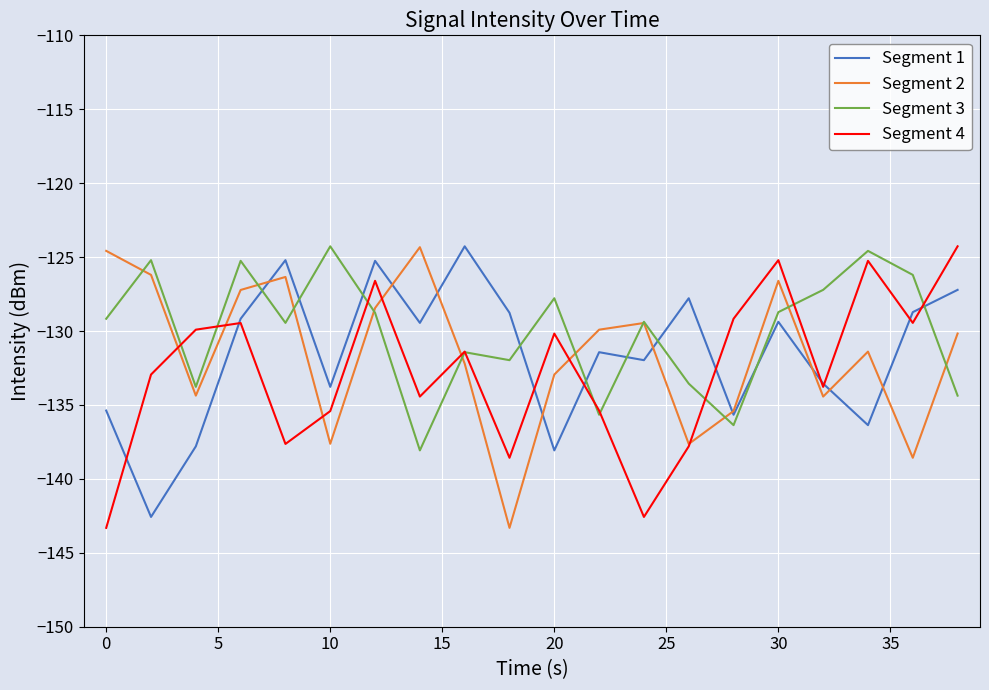

What is the minimum value for Segment 4?

-143.3